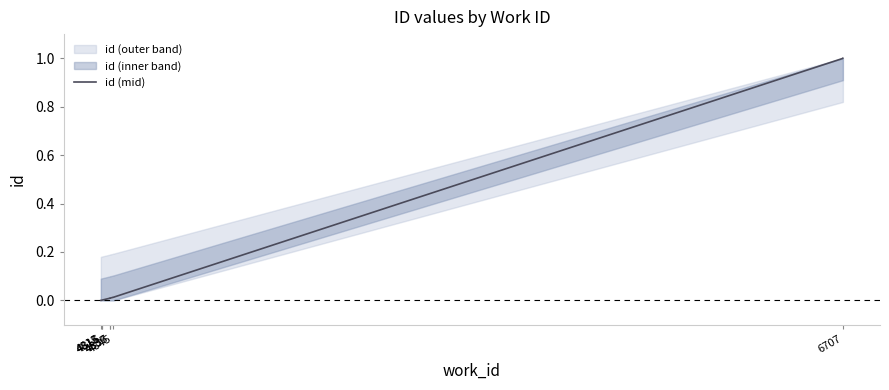

The chart shows a value of 0.0 at 4845. True or false?

False